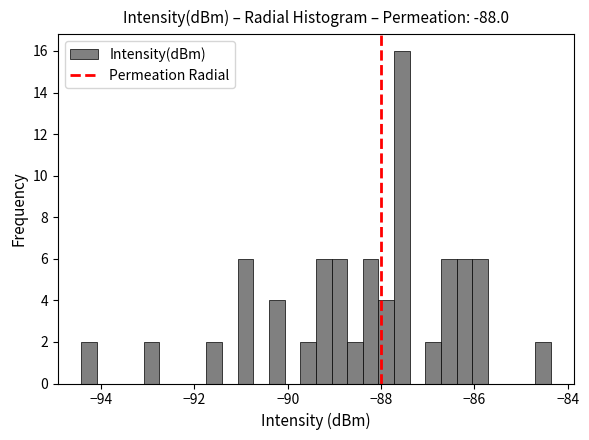

Read against the x-axis, roughly where is the centre of the tallest bar?

-87.6